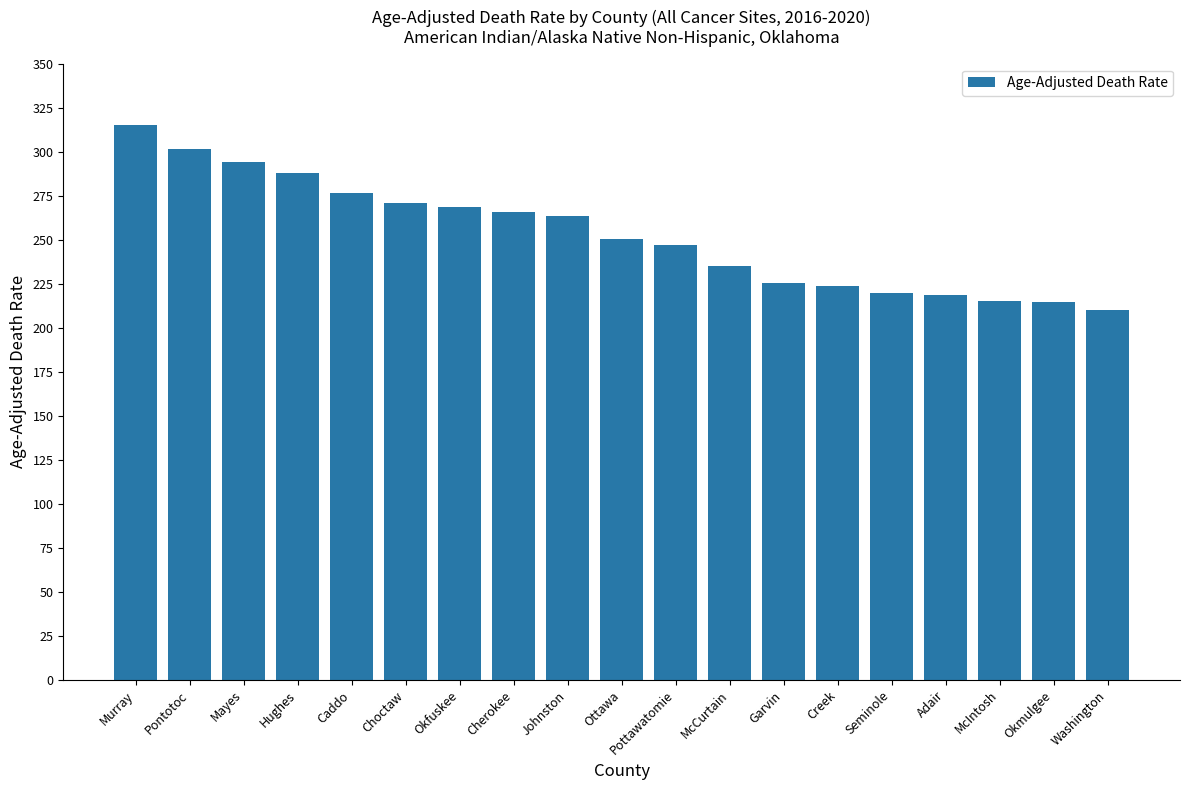

What is the average value?

252.8